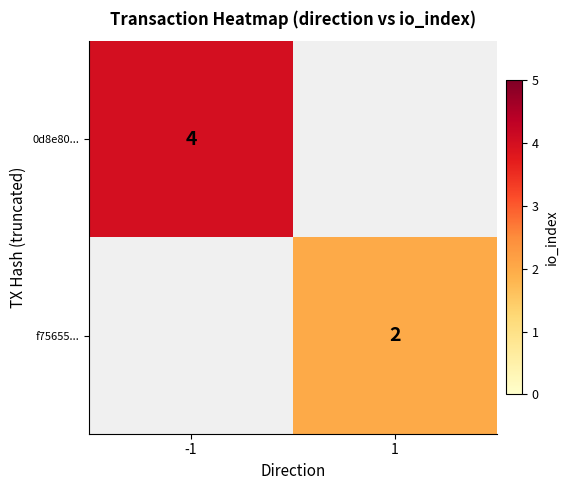

How many categories are shown in the chart?

2